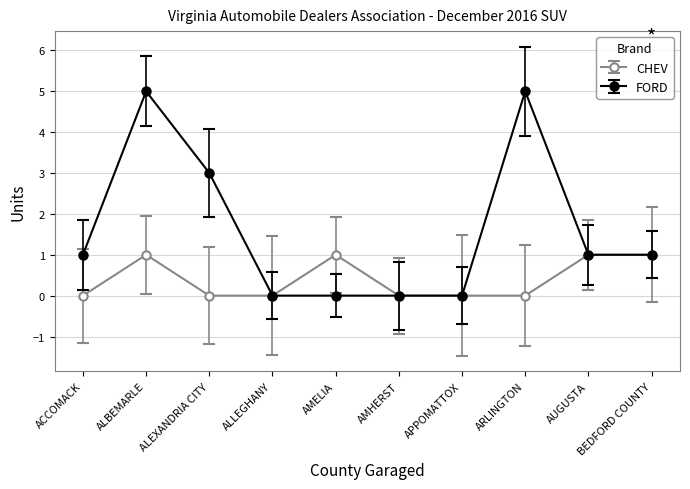

At ALBEMARLE, list the series in order from largest to smallest.

FORD, CHEV